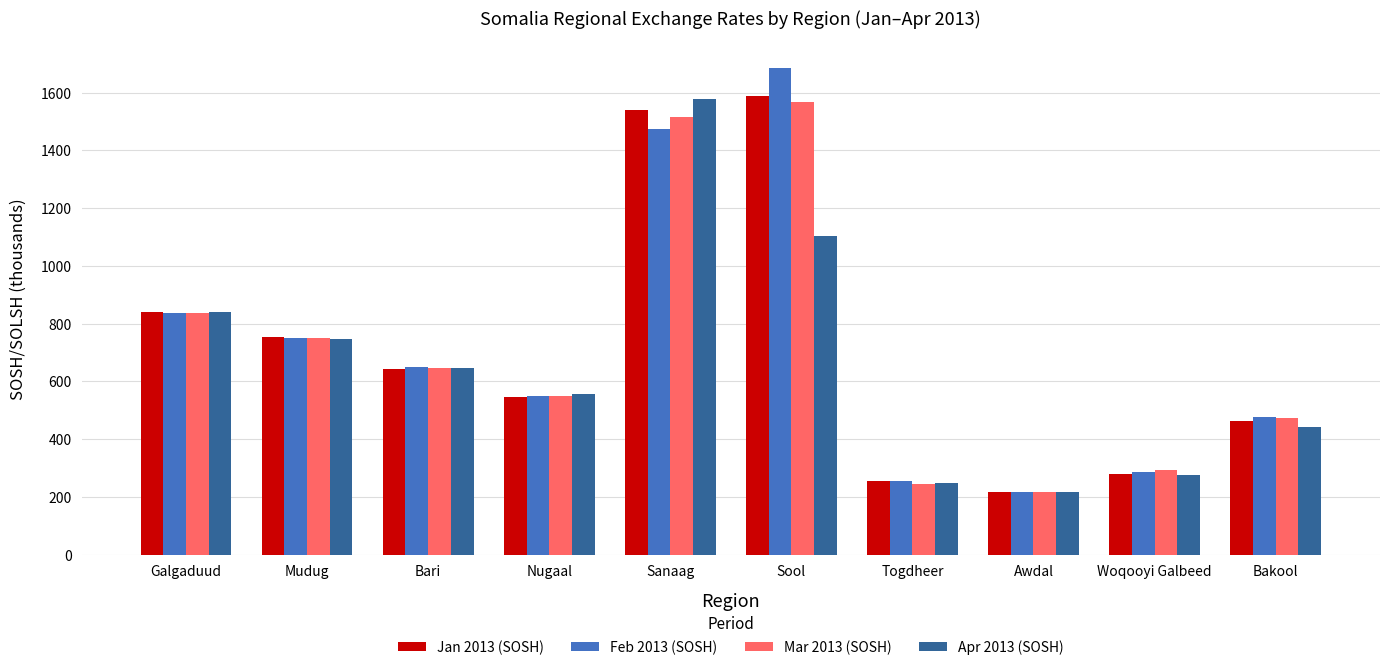

Is the value of Jan 2013 (SOSH) at Bari greater than the value of Feb 2013 (SOSH) at Awdal?

Yes